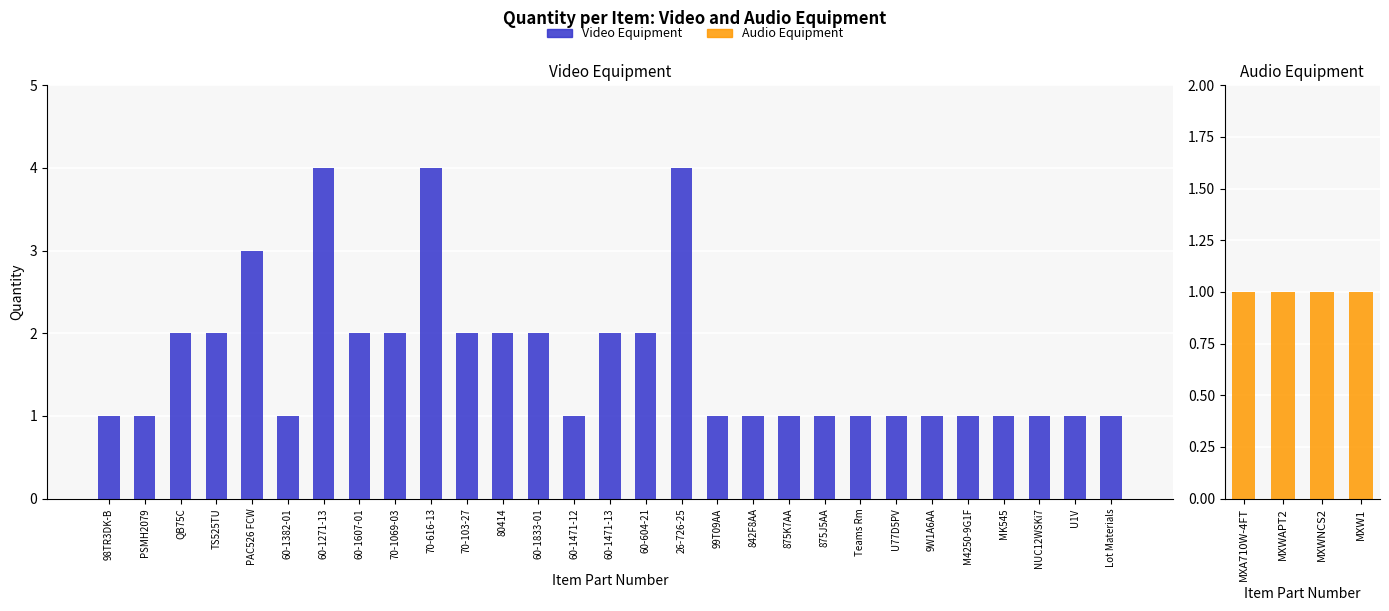

What is the difference between the maximum and minimum values?

3